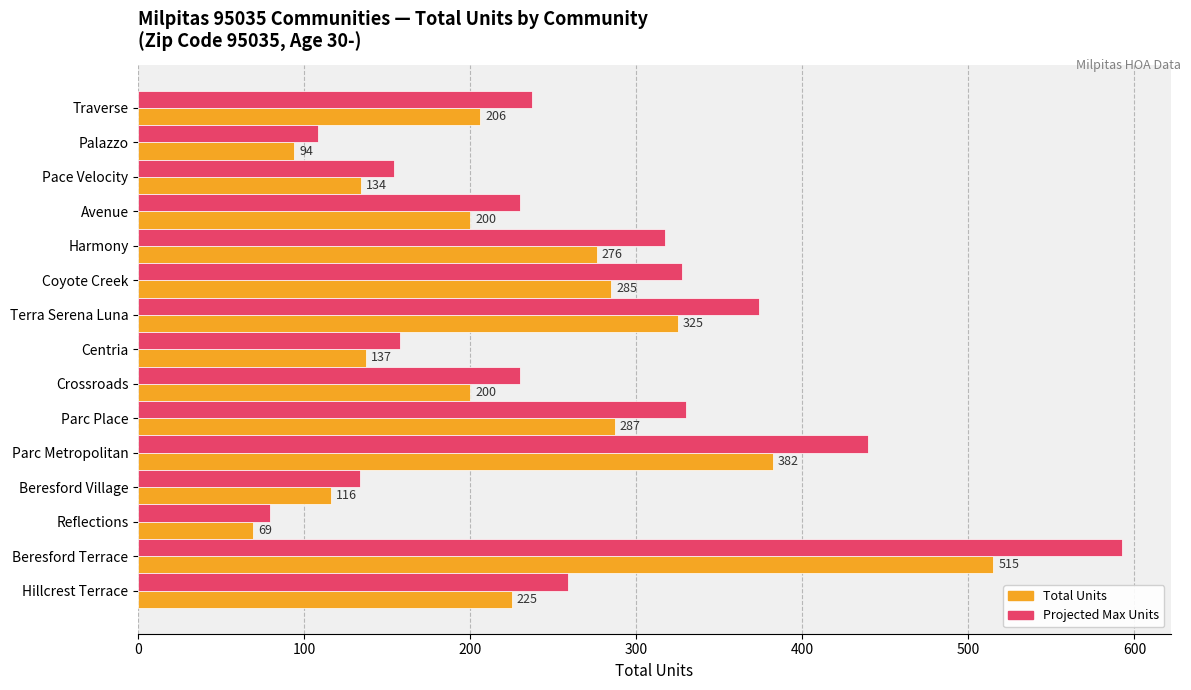

At Harmony, list the series in order from largest to smallest.

Projected Max Units, Total Units